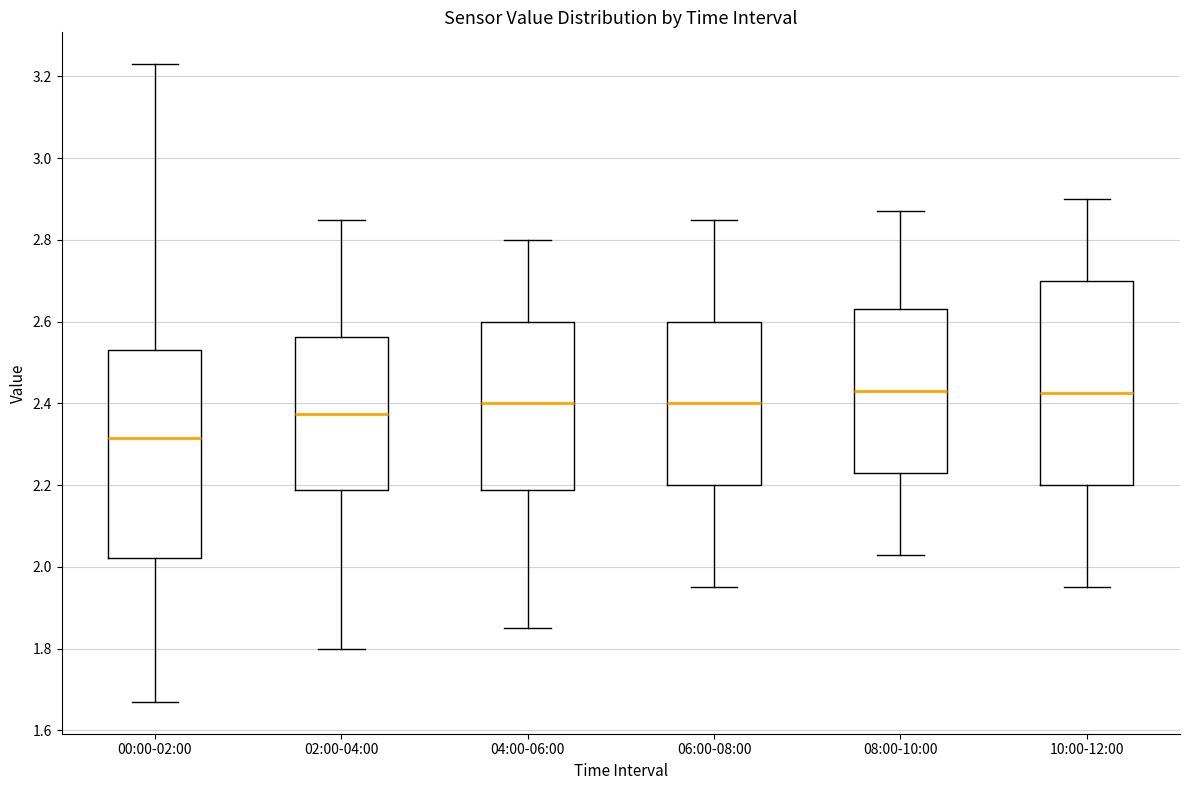

Where is the lower edge of the box for 06:00-08:00 on the y-axis? The values are not printed on the chart, so give them approximately, as read against the axis.

2.20